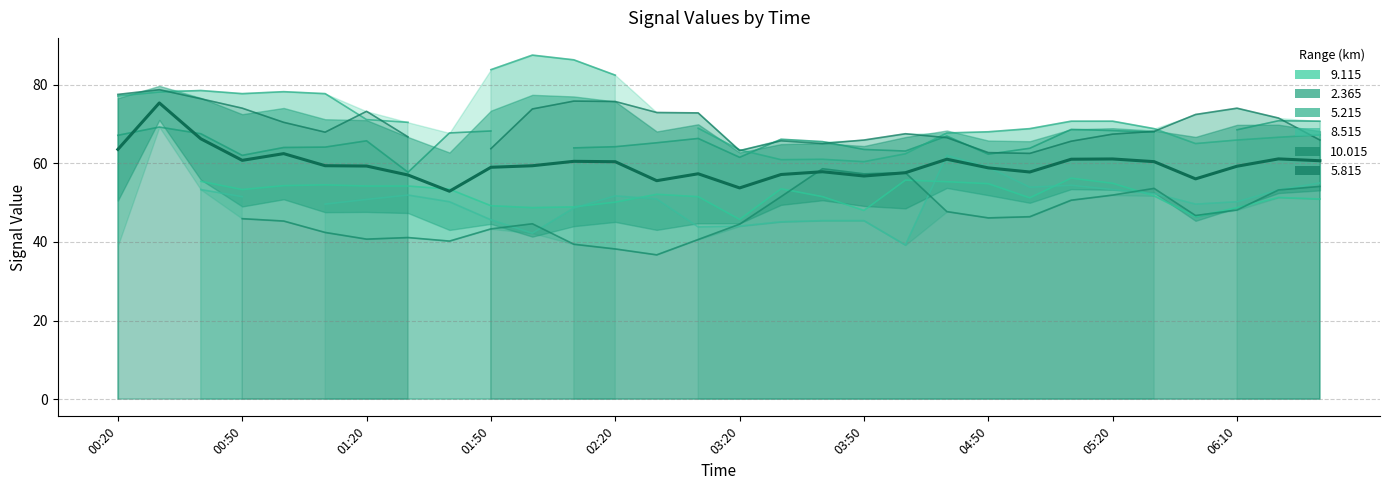

True or false: the data shows 57.8 at 17.

True